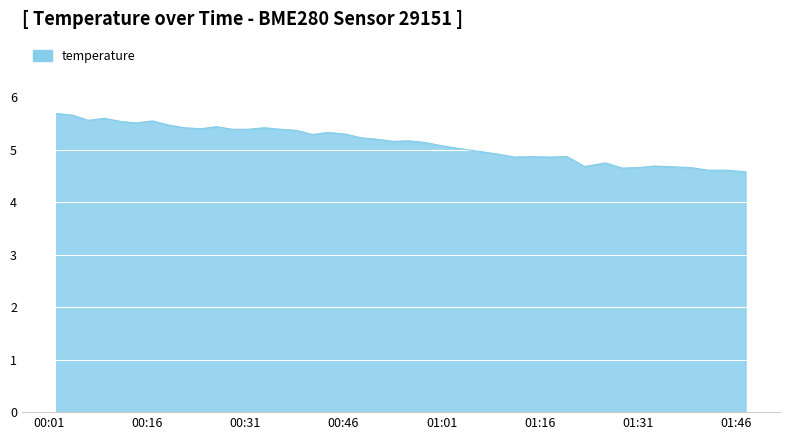

What is the maximum value shown in the chart?

5.7